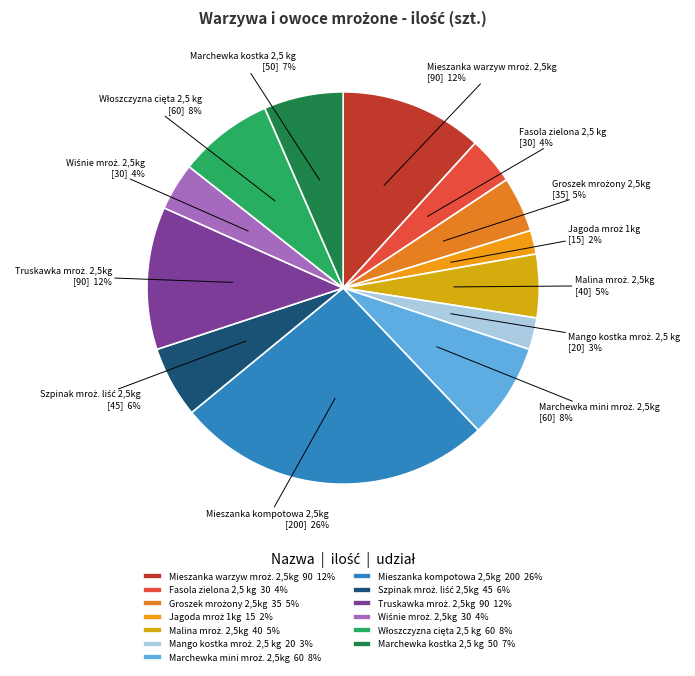

Which category has the biggest portion of the pie?

Mieszanka kompotowa 2,5kg